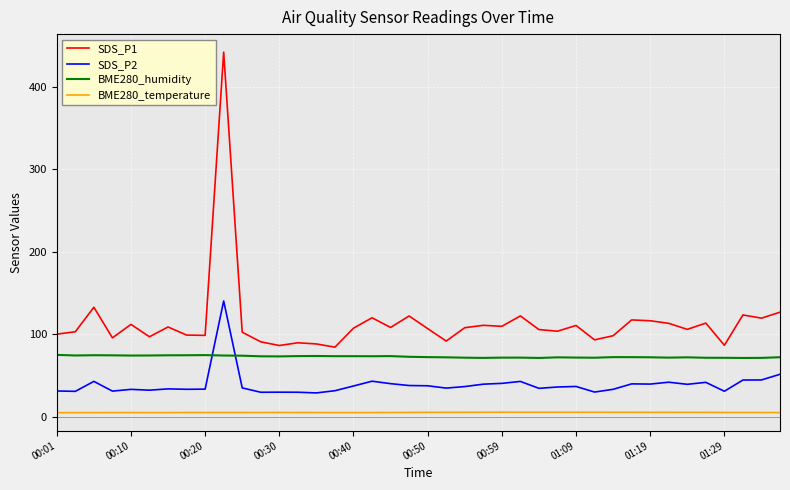

What is the average value of the SDS_P2 series?

39.2